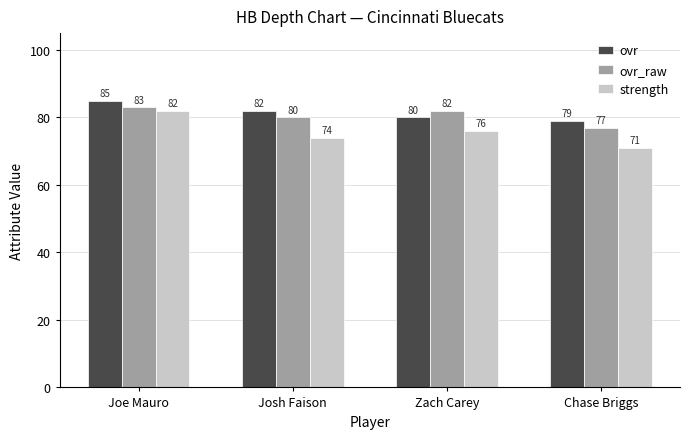

What is the label of the 2nd bar from the left?

Josh Faison